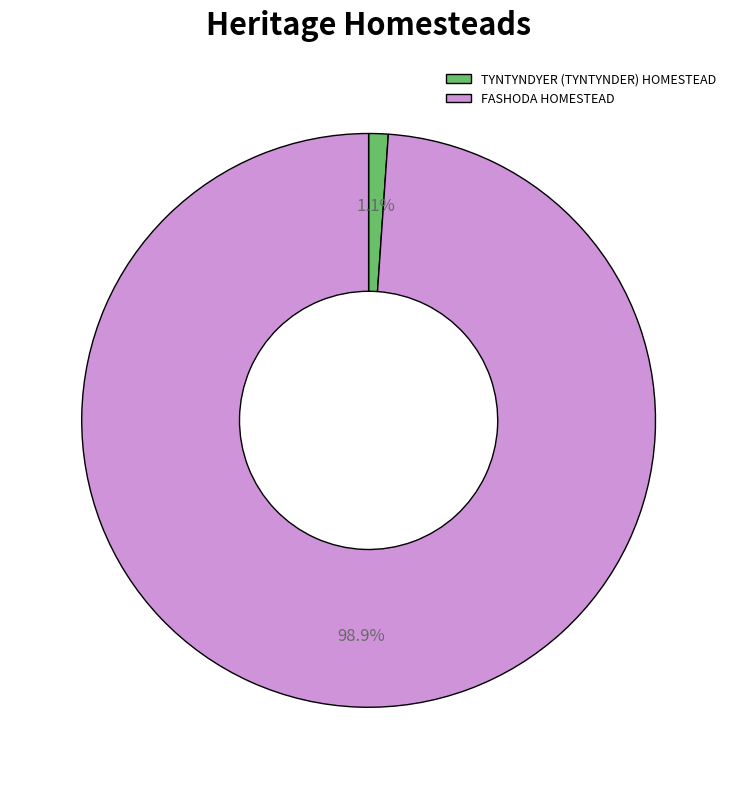

Does any single category account for the majority?

Yes